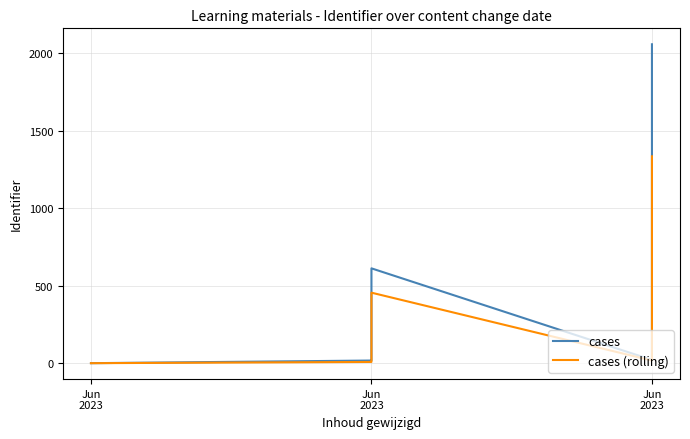

Read the cases (rolling) value at Jun 2023, to the nearest 100.

100